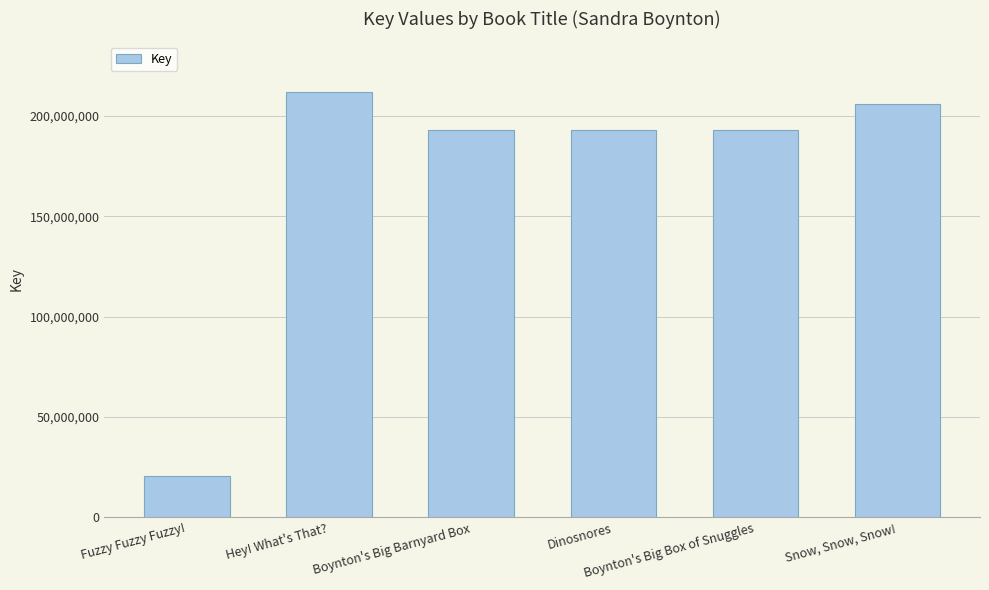

How many bars are there in total?

6